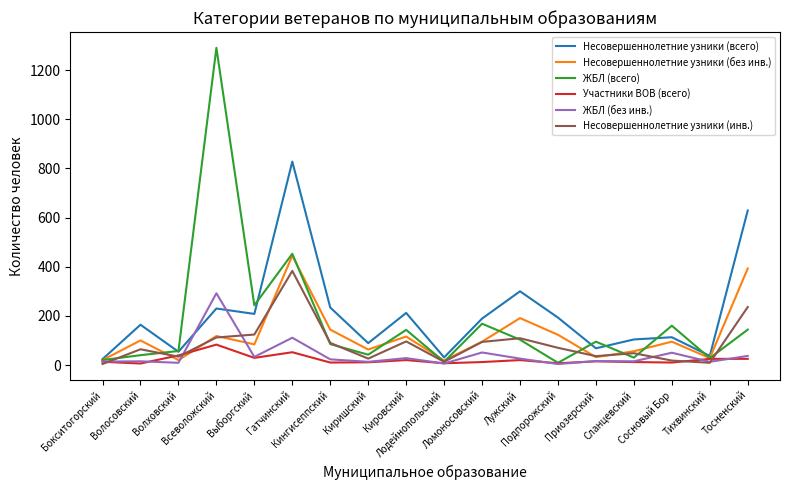

Rank the series by their maximum value, from lowest to highest.

Участники ВОВ (всего), ЖБЛ (без инв.), Несовершеннолетние узники (инв.), Несовершеннолетние узники (без инв.), Несовершеннолетние узники (всего), ЖБЛ (всего)